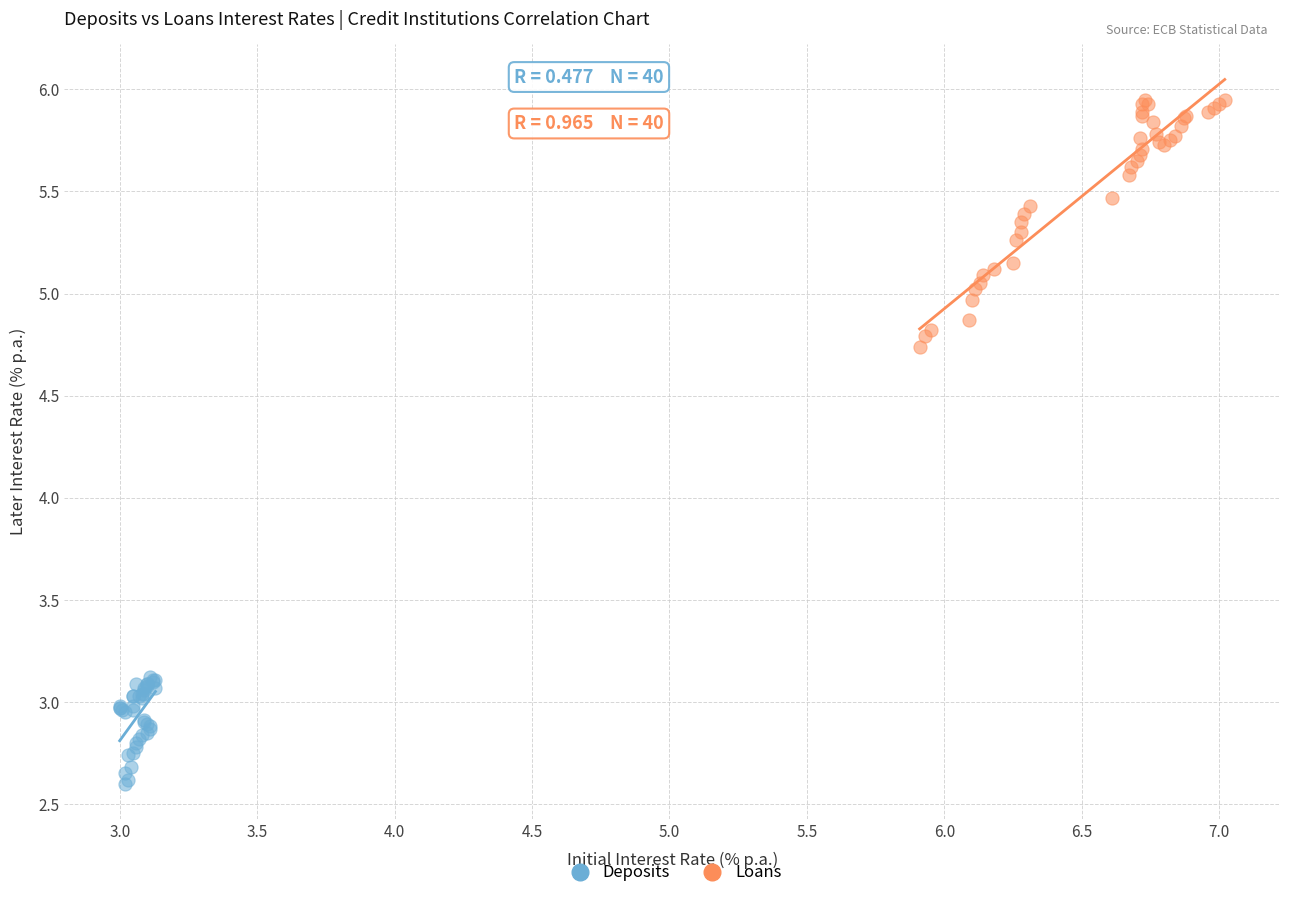

Which series has the widest spread of Y values?

Loans